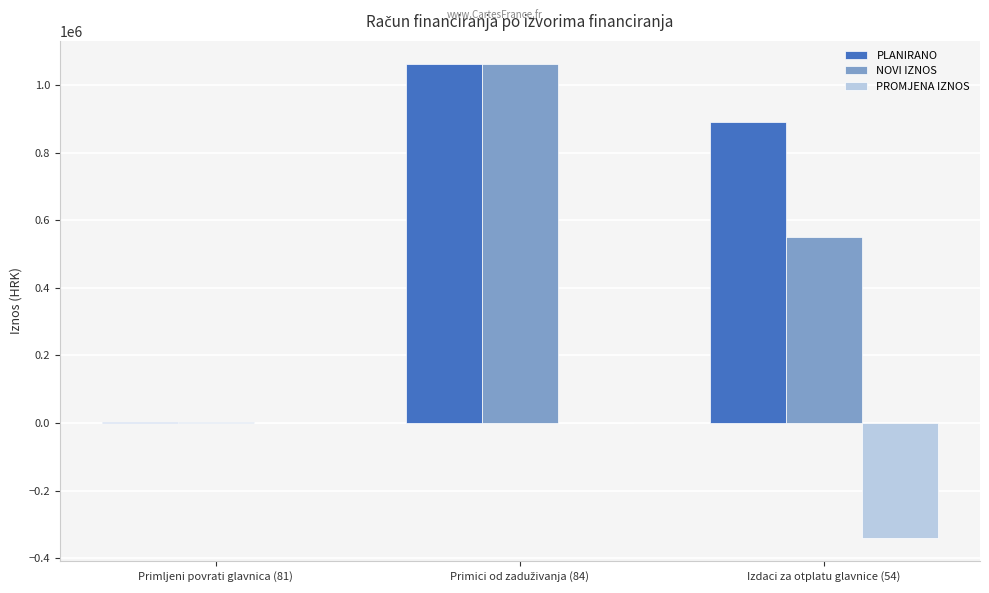

What is the sum of all NOVI IZNOS values?

1614740